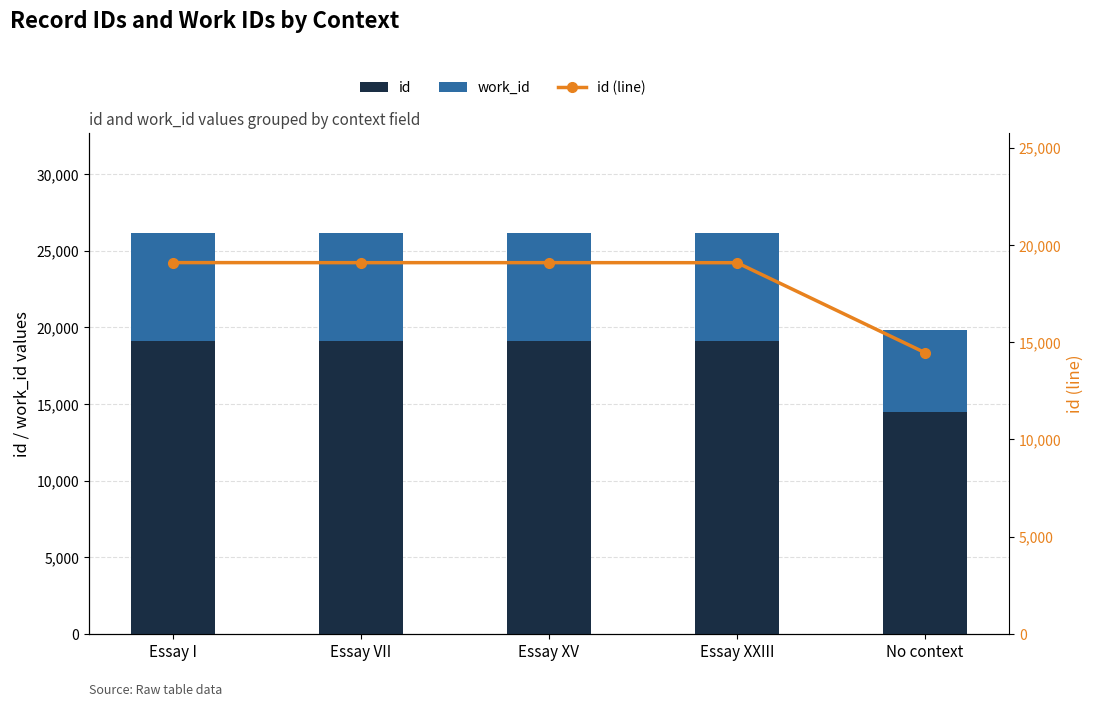

Rank the categories by work_id value from highest to lowest.

Essay I, Essay XV, Essay VII, Essay XXIII, No context